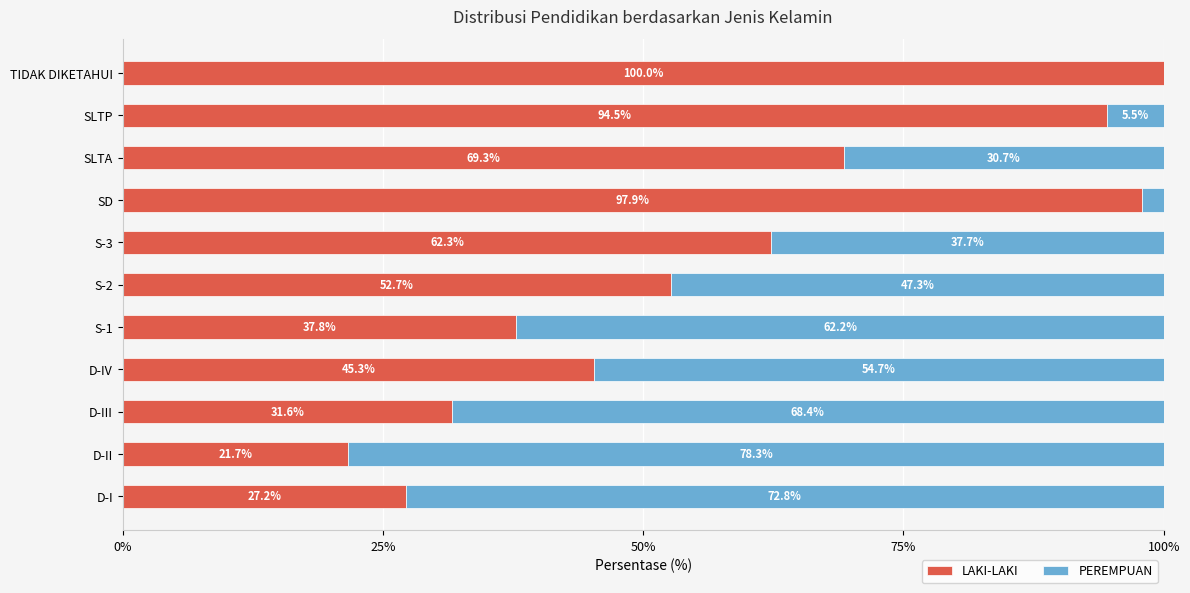

What is the sum of the LAKI-LAKI values at S-2 and SD?

150.6